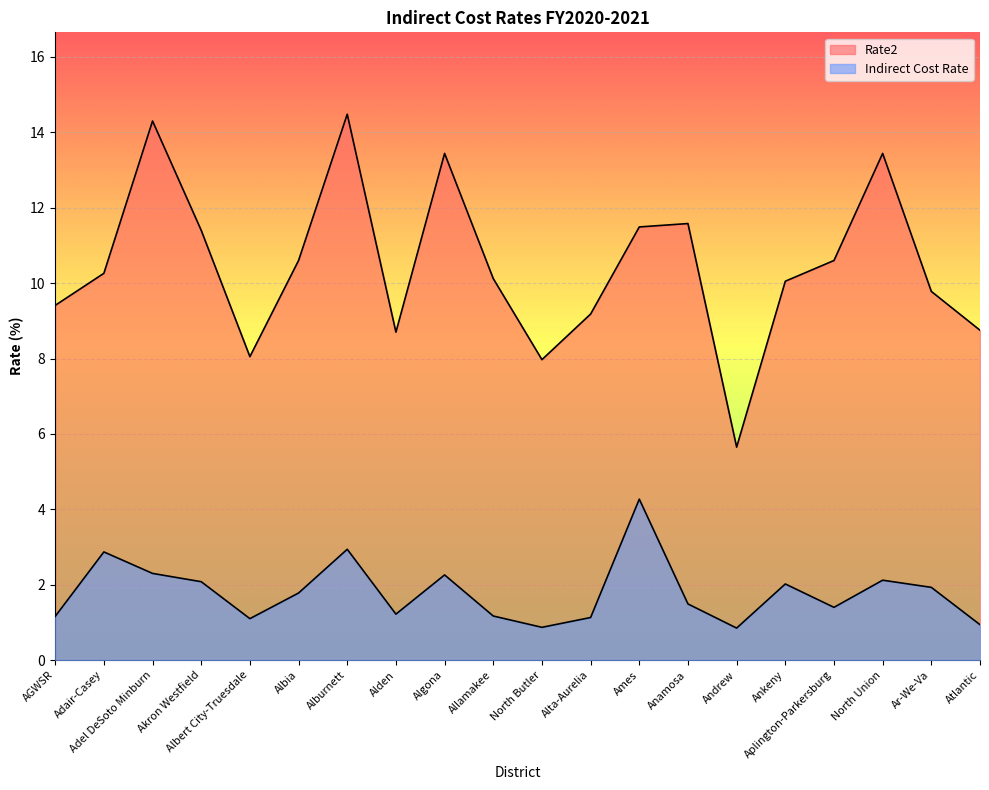

Read the Rate2 value at Adel DeSoto Minburn.

14.3